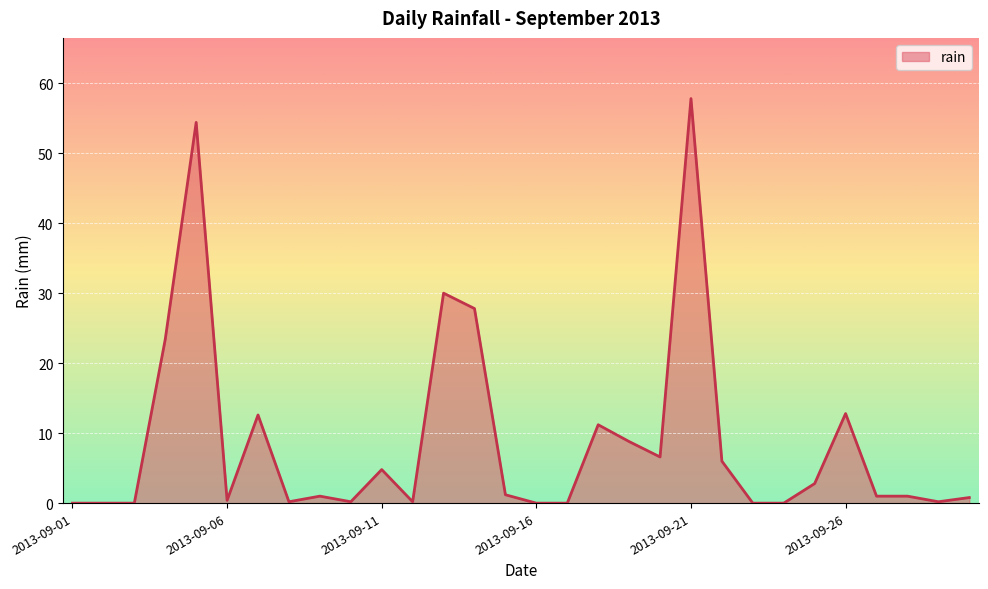

What is the greatest value displayed?

57.8